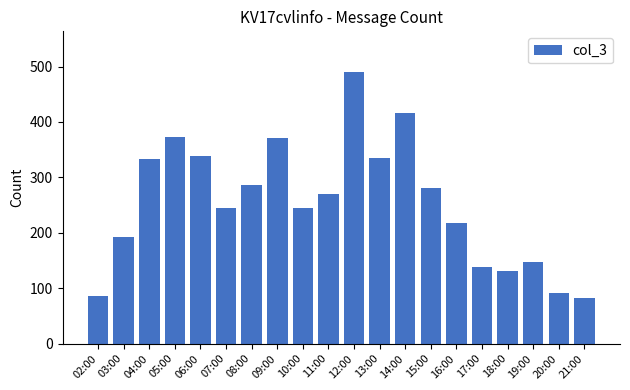

What is the sum of all values?

5070